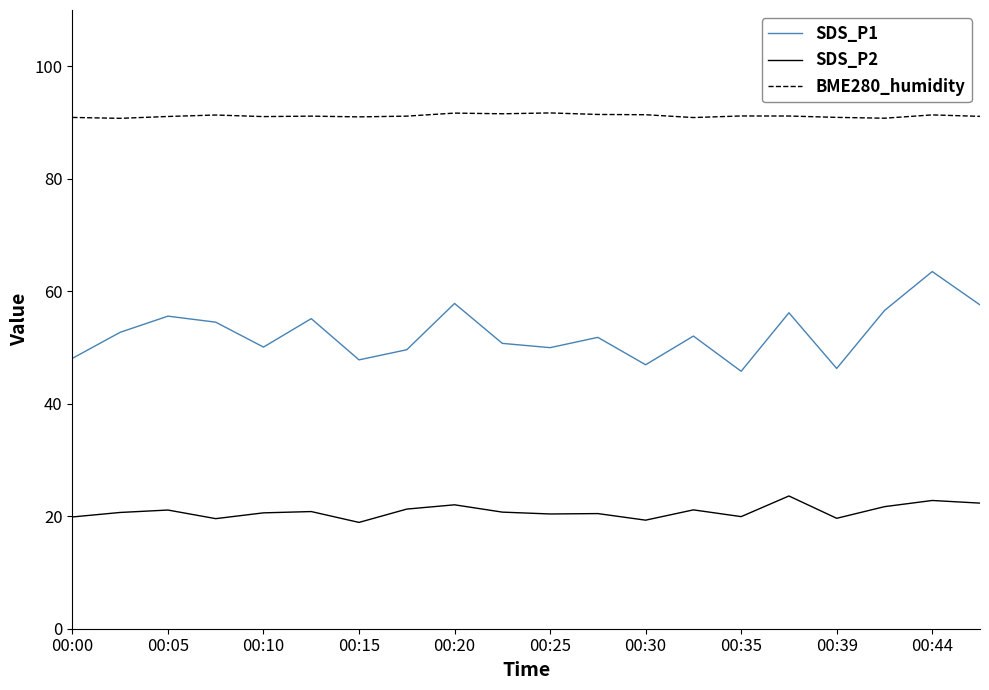

Which series has the widest spread of values?

SDS_P1